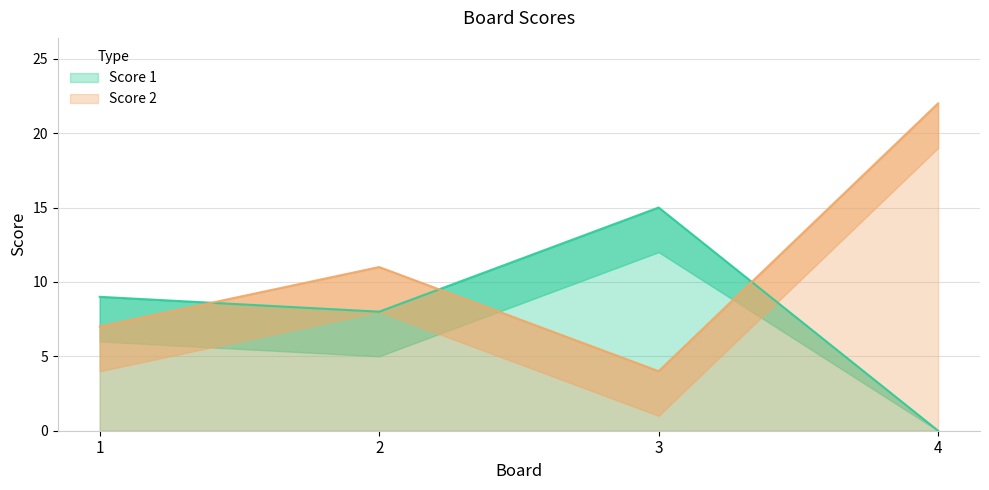

What is the difference between the maximum and minimum values in the Score 1 series?

15